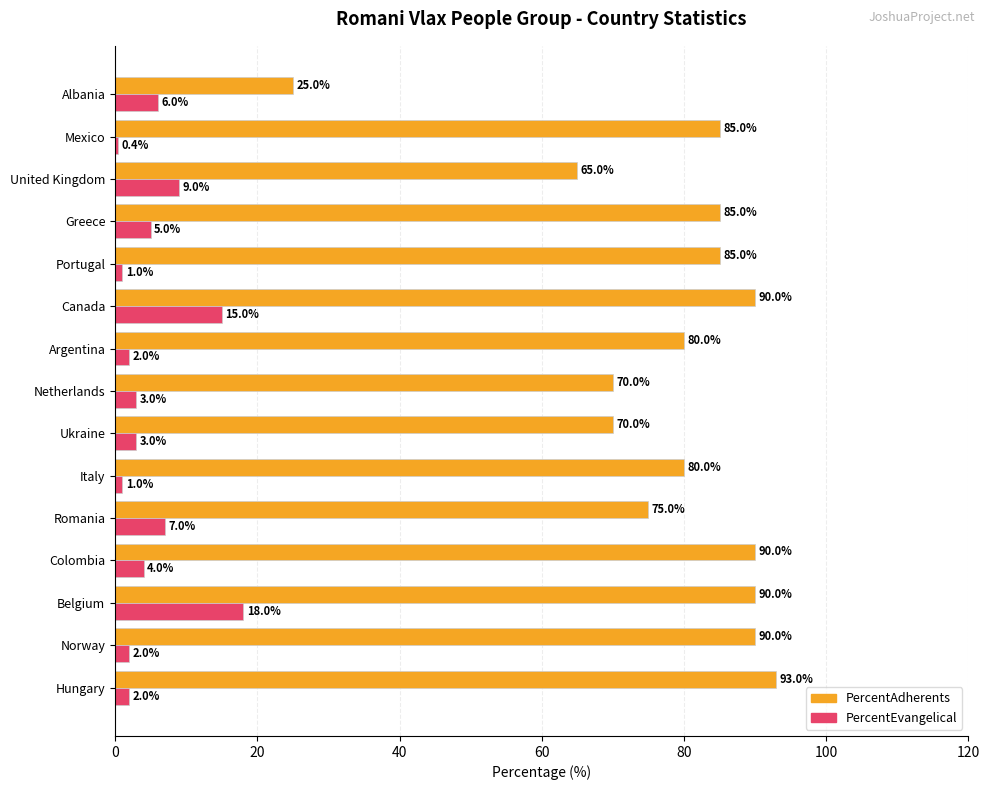

Where is PercentEvangelical nearest to the value 9?

United Kingdom